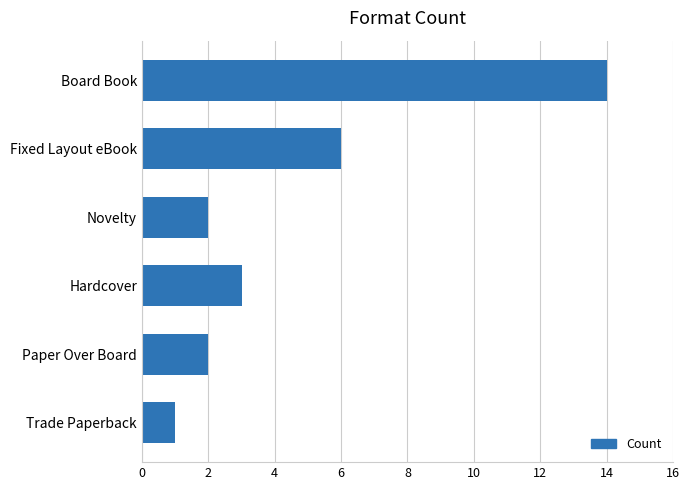

What is the label of the 3rd bar from the bottom?

Hardcover